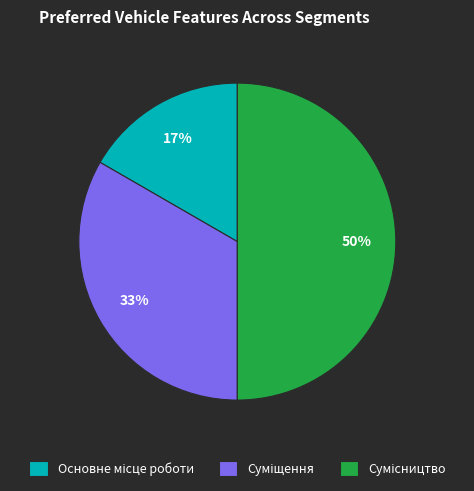

How many segments does this pie chart have?

3